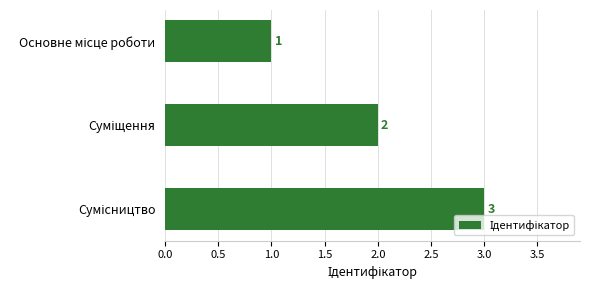

What is the maximum value shown in the chart?

3